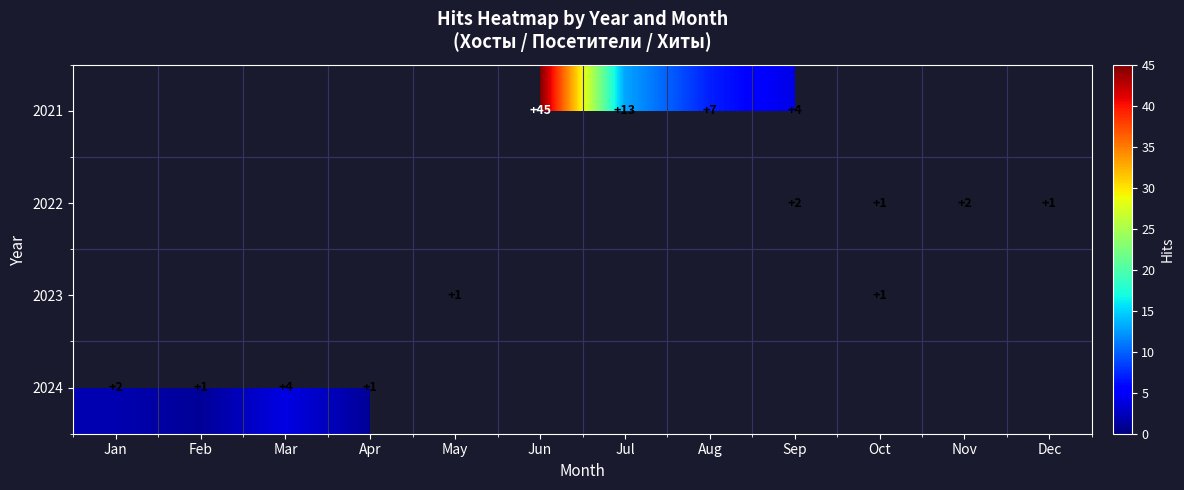

The 2023 series shows 0 at Oct. True or false?

False